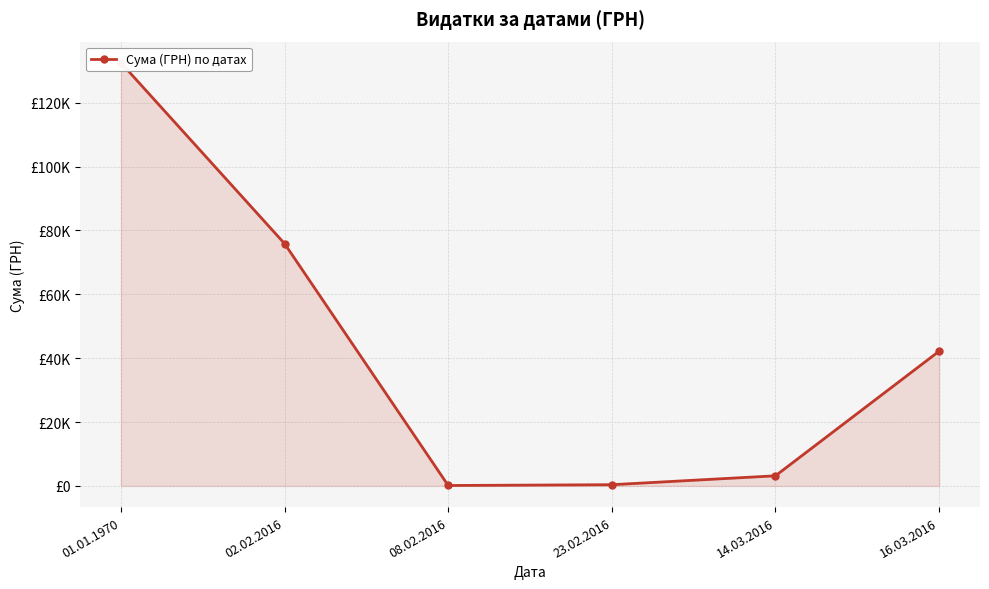

Rank the categories by value from lowest to highest.

08.02.2016, 23.02.2016, 14.03.2016, 16.03.2016, 02.02.2016, 01.01.1970